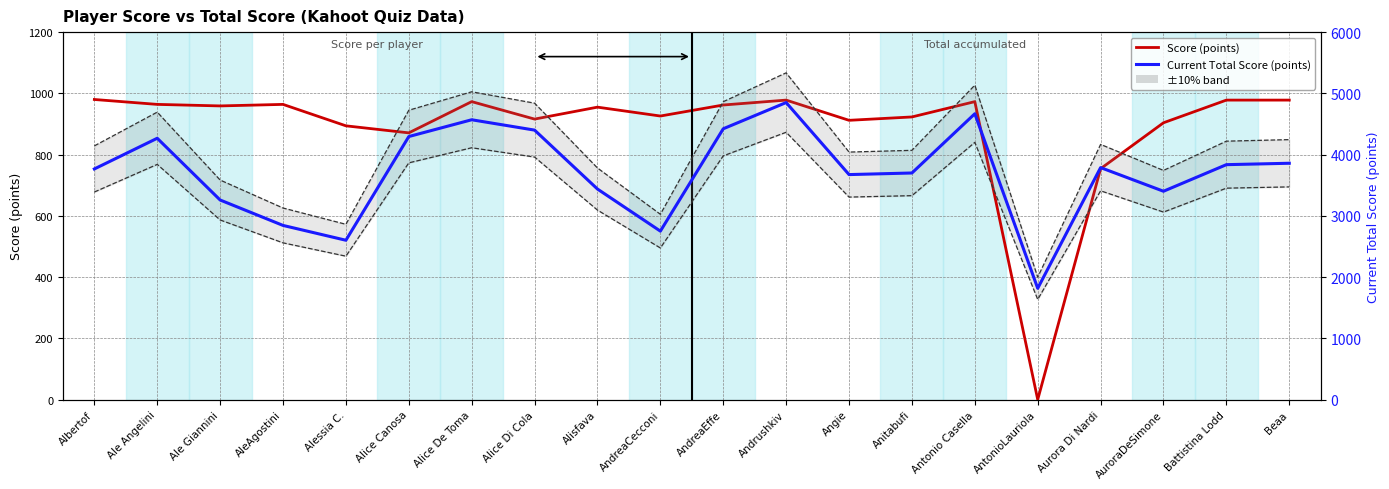

Is this an area chart (filled region under the line)?

No